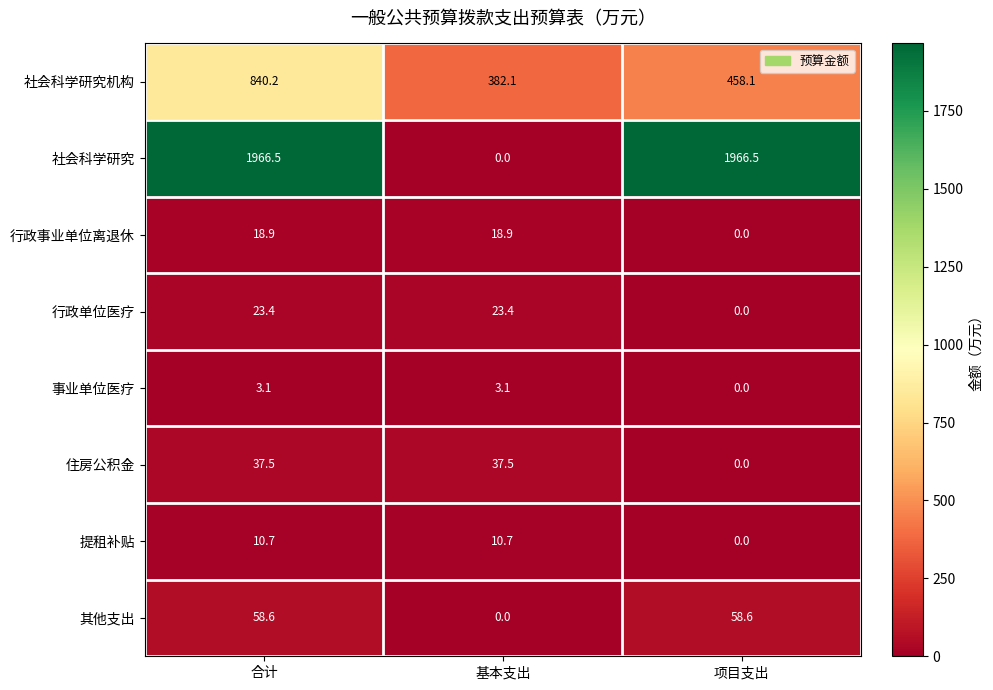

The value of 住房公积金 at 项目支出 is 0.0. True or false?

True